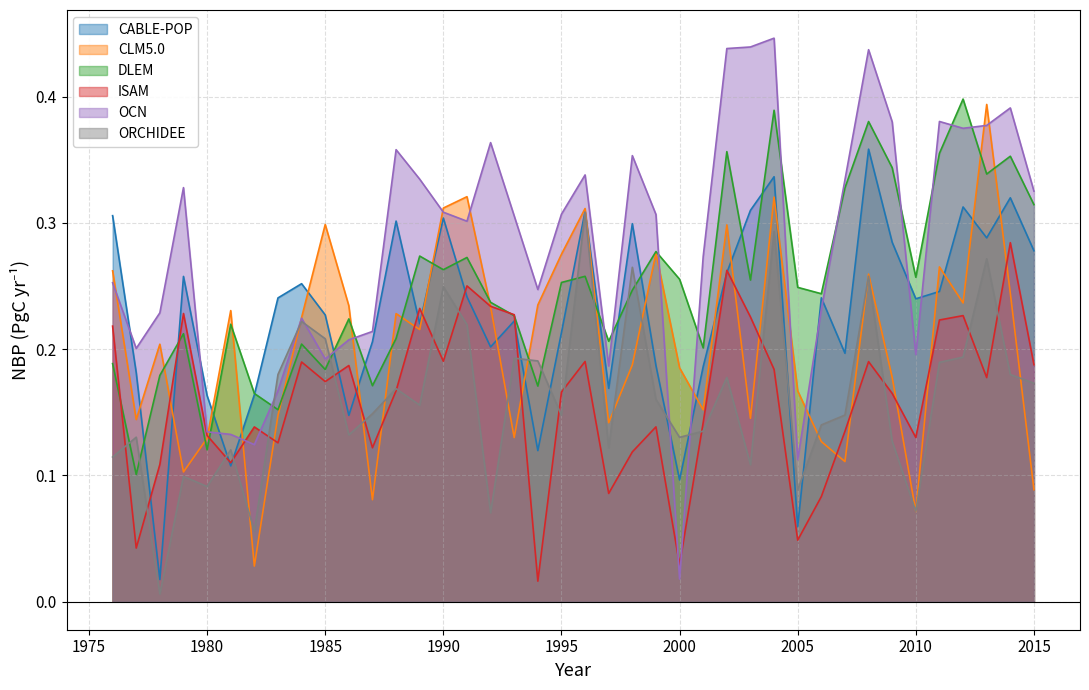

How many lines are shown in the chart?

6